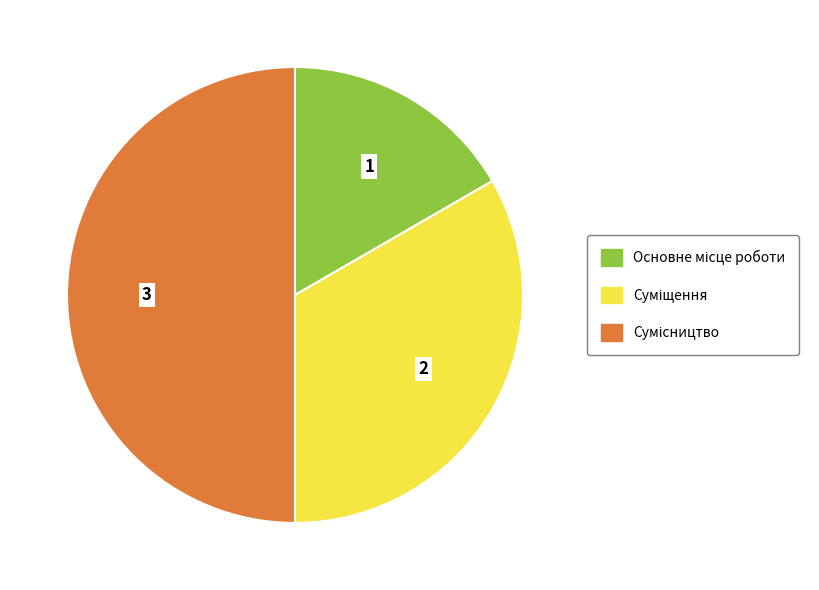

Count the number of slices in the pie.

3